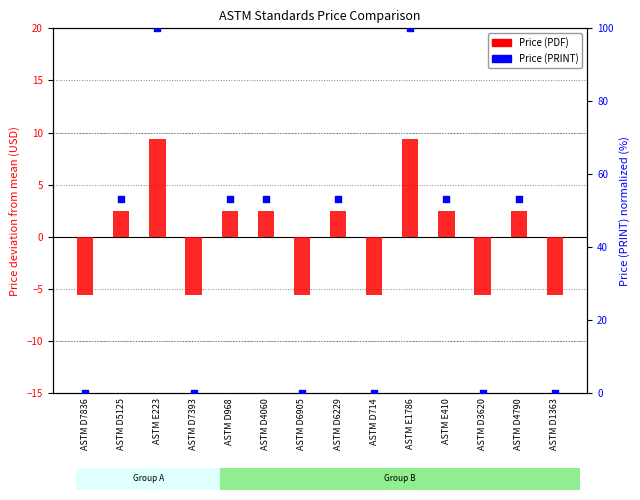

What is the total value across all series at ASTM E410?

55.8